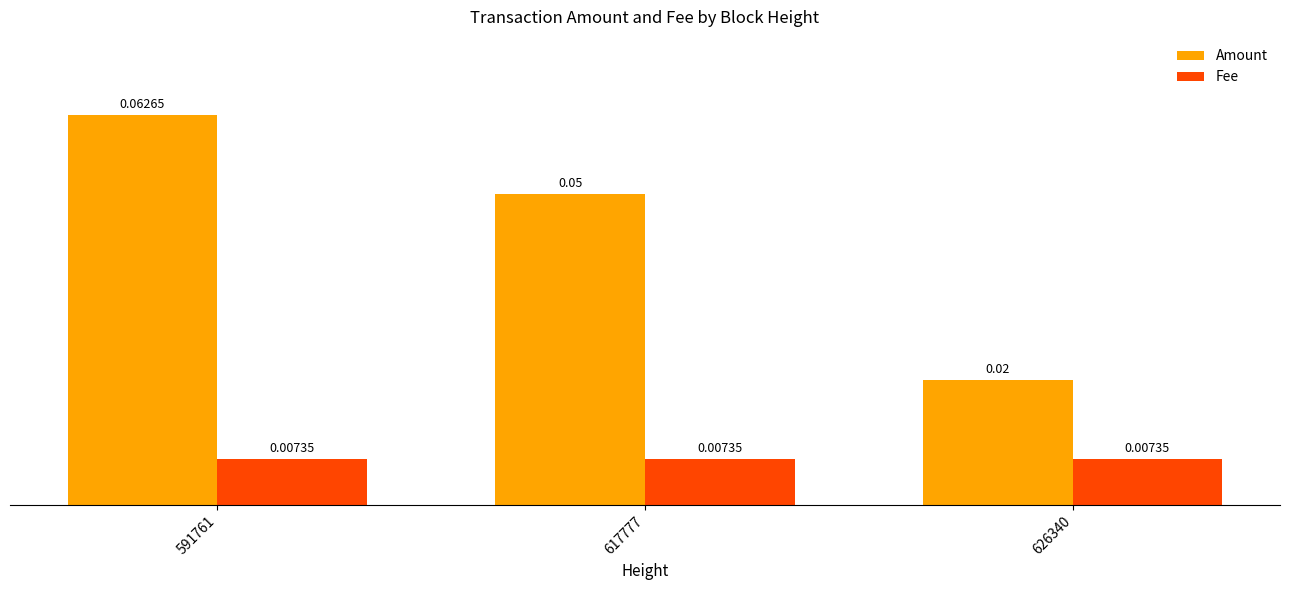

Which series has the largest range (max minus min)?

Amount